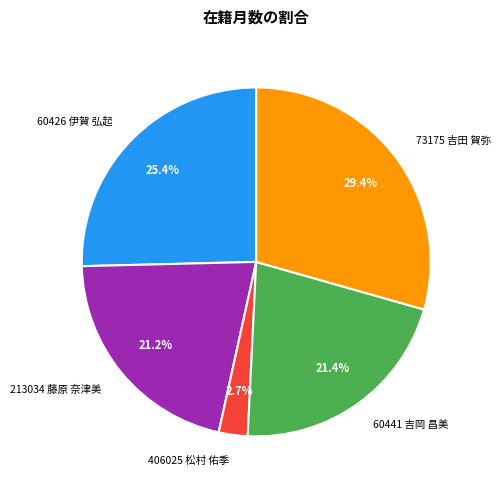

Does any single category account for the majority?

No